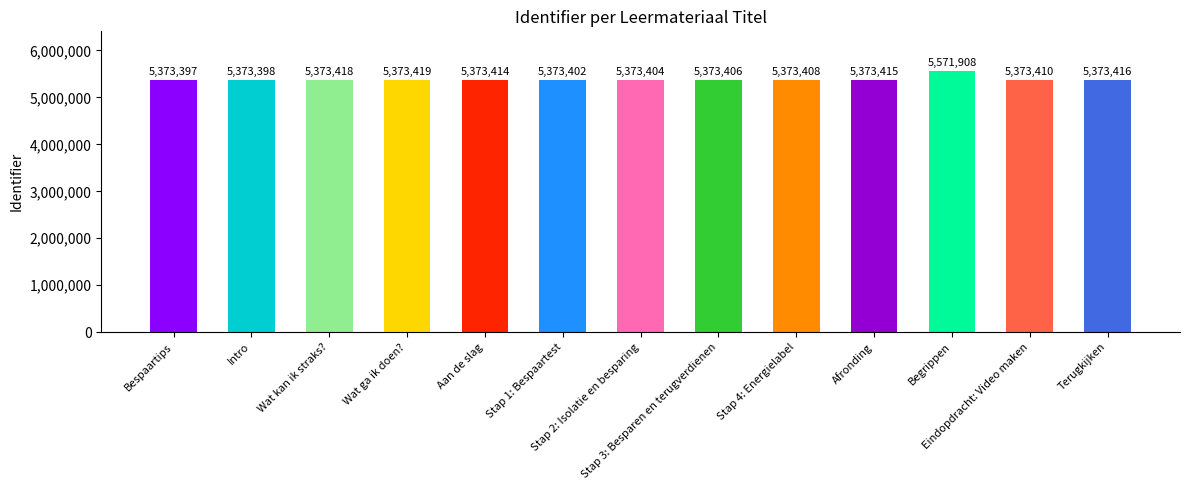

List the labels in order of value, largest first.

Begrippen, Wat ga ik doen?, Wat kan ik straks?, Terugkijken, Afronding, Aan de slag, Eindopdracht: Video maken, Stap 4: Energielabel, Stap 3: Besparen en terugverdienen, Stap 2: Isolatie en besparing, Stap 1: Bespaartest, Intro, Bespaartips